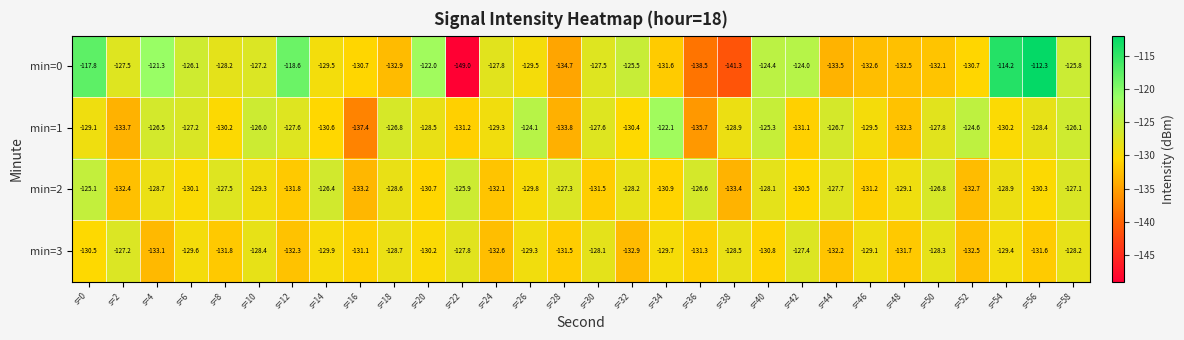

At s=16, list the series in order from largest to smallest.

min=0, min=3, min=2, min=1